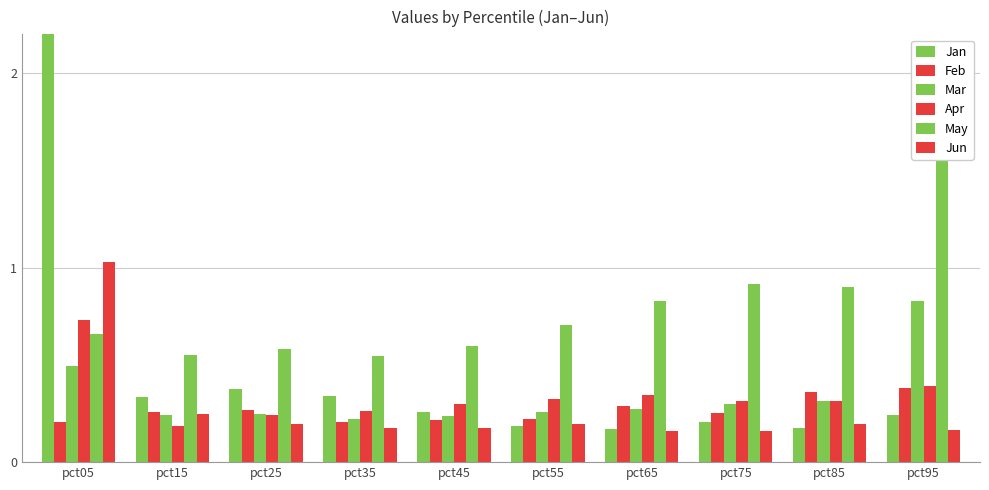

What is the smallest value displayed?

0.2